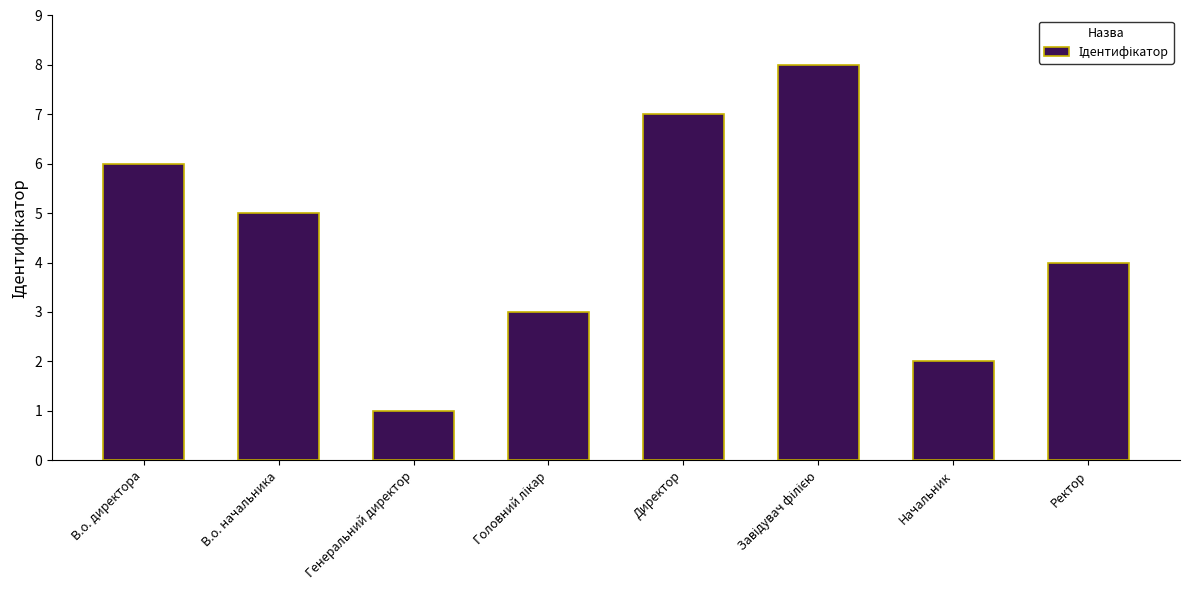

What is the smallest value displayed?

1